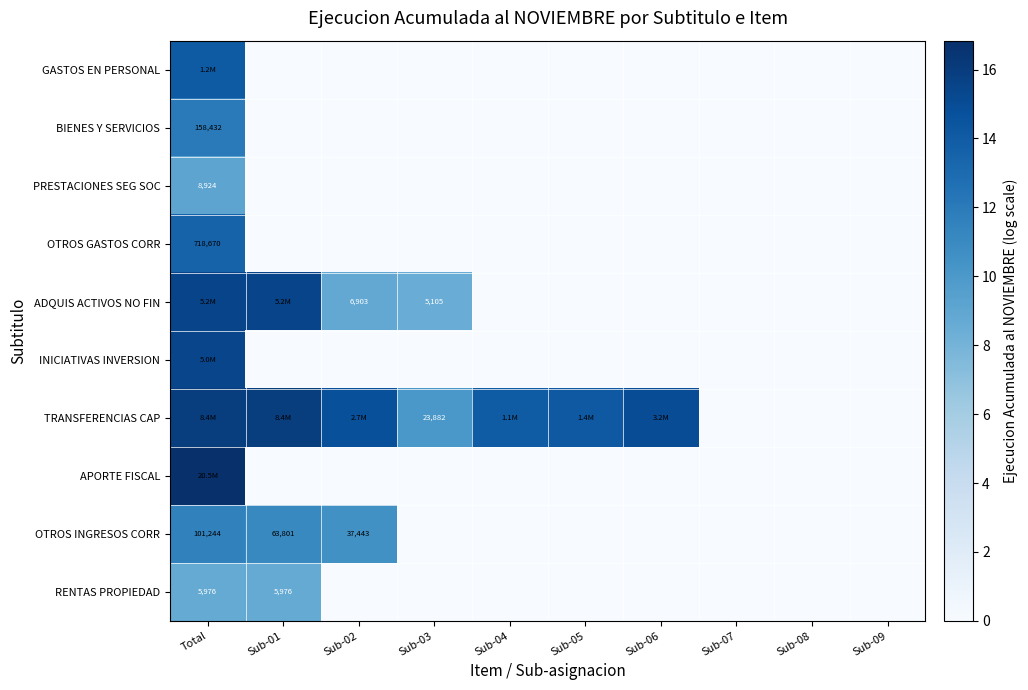

The BIENES Y SERVICIOS series shows 0.0 at Sub-02. True or false?

True